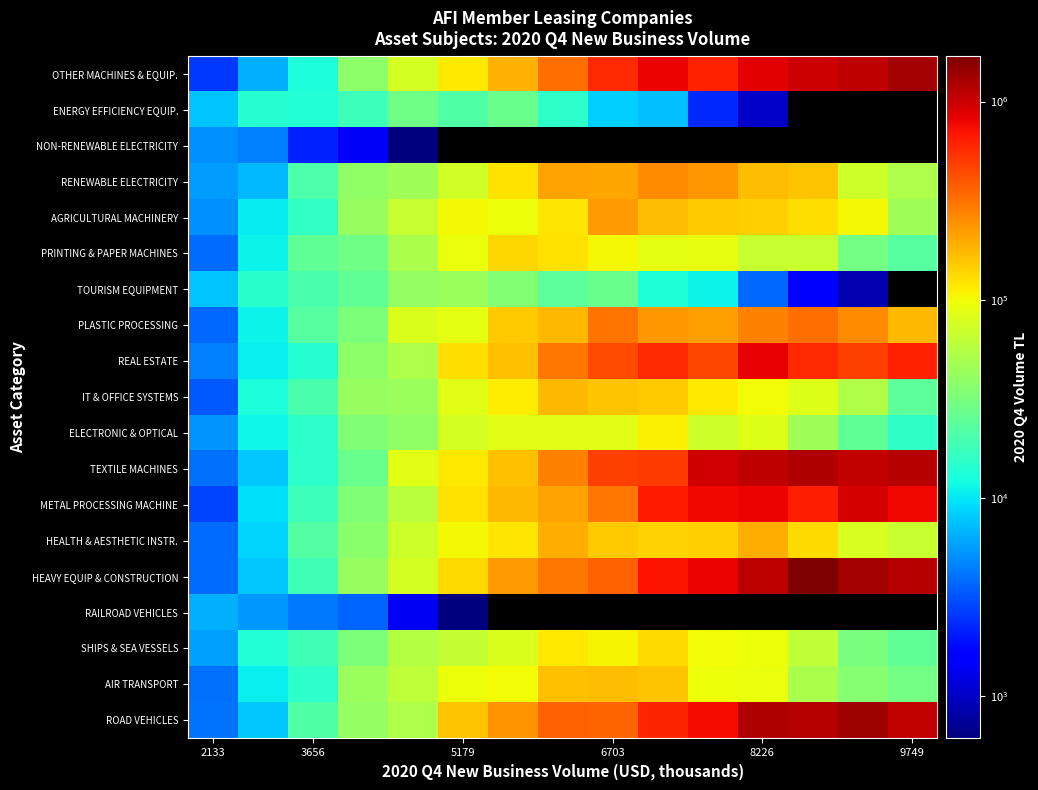

What is the sum of all RENEWABLE ELECTRICITY values?

1659581.9